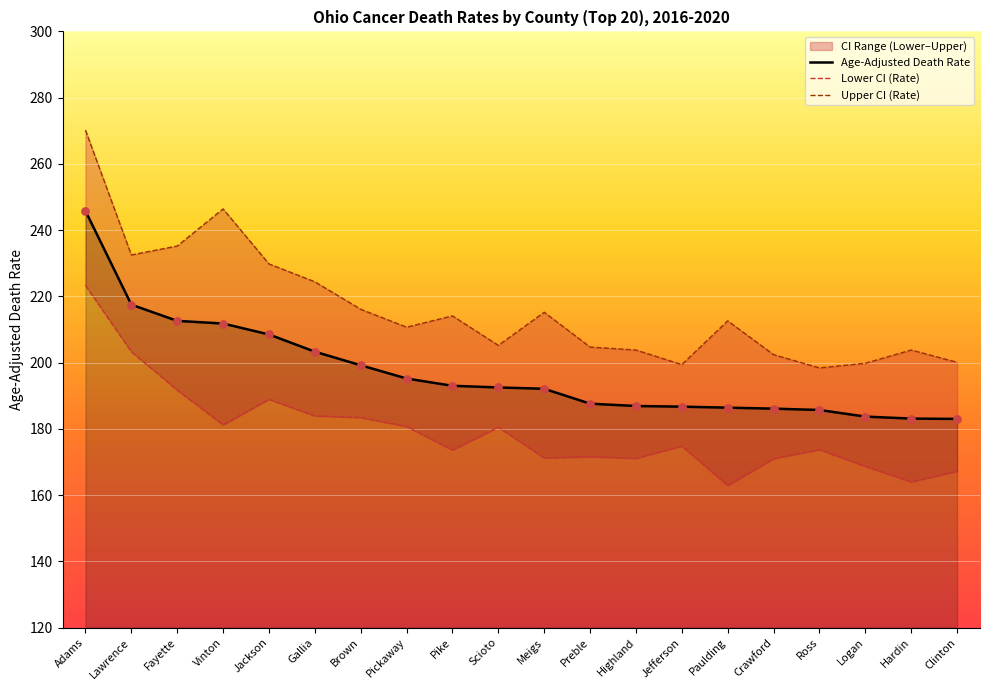

Is the value of Lower CI (Rate) at Jackson greater than the value of Upper CI (Rate) at Pickaway?

No